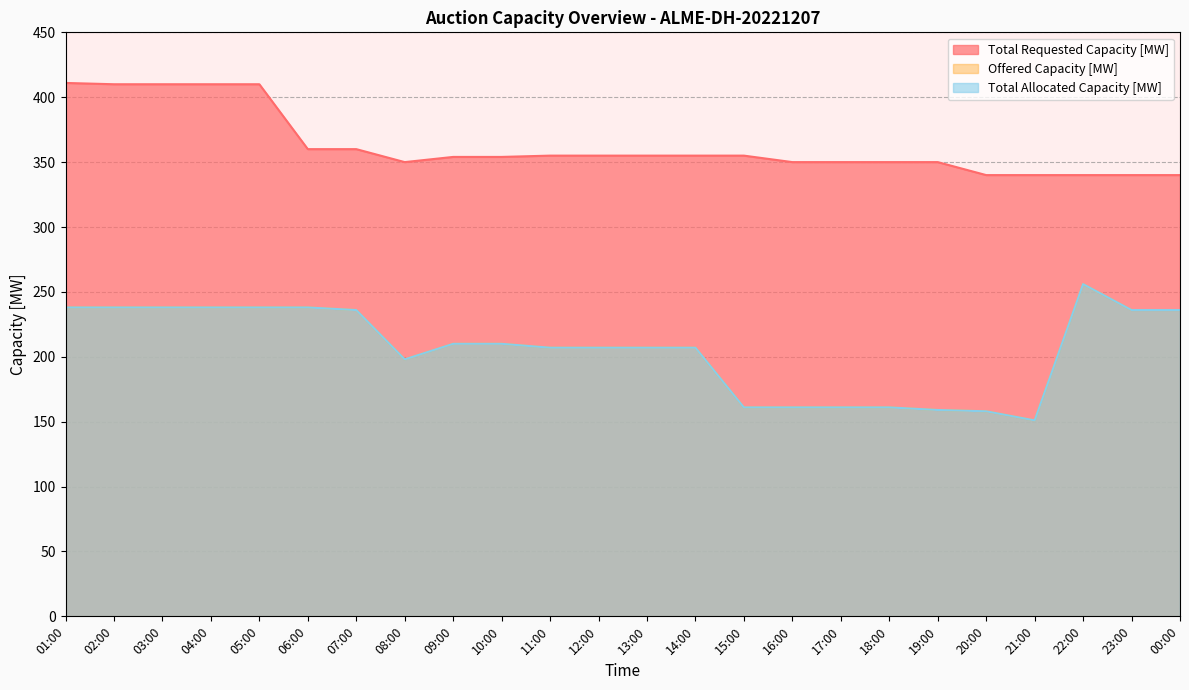

What is the difference between the Total Requested Capacity [MW] values at 03:00 and 09:00?

56